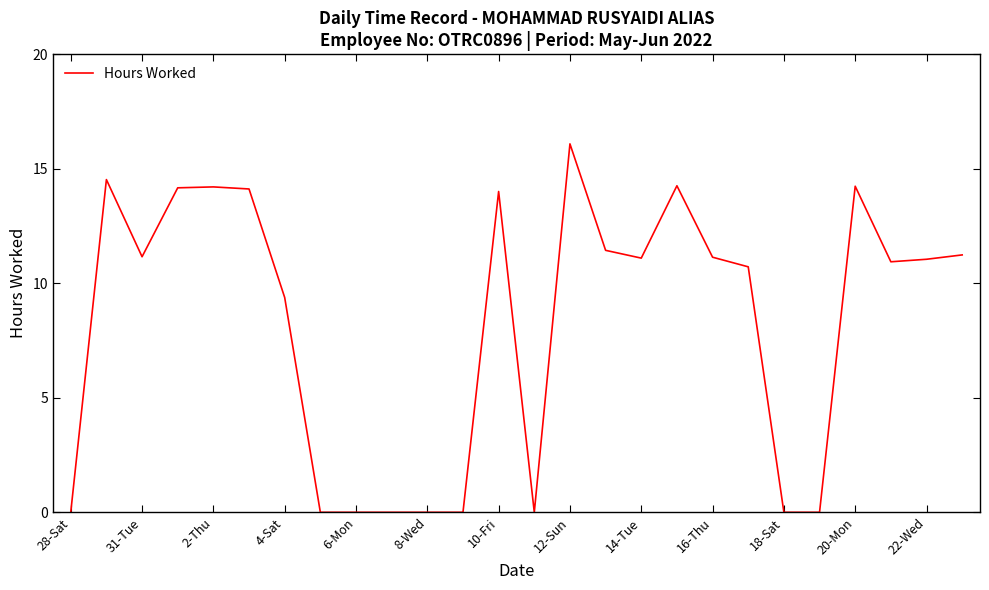

Does the chart display data point markers on the line(s)?

No